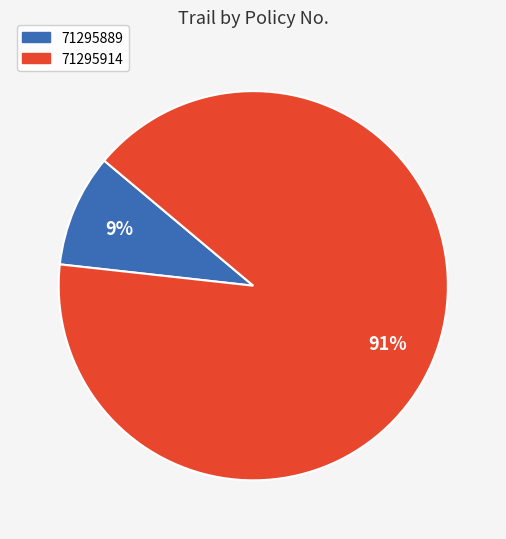

What is the ratio of the value at 71295889 to the value at 71295914?

0.1